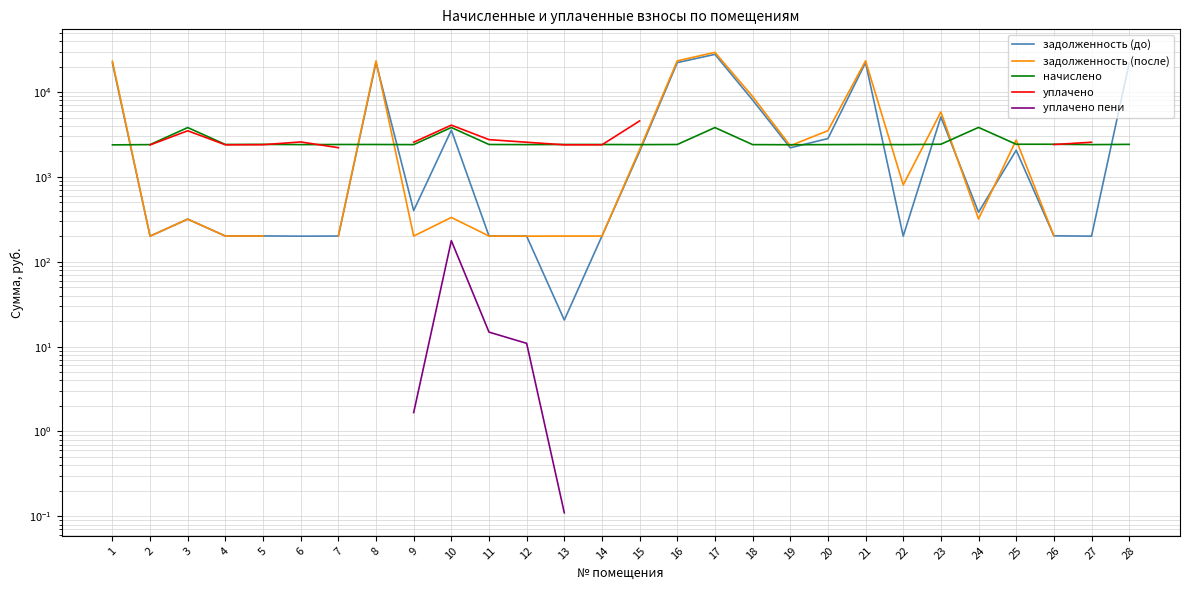

What is the sum of all задолженность (до) values?

167819.7